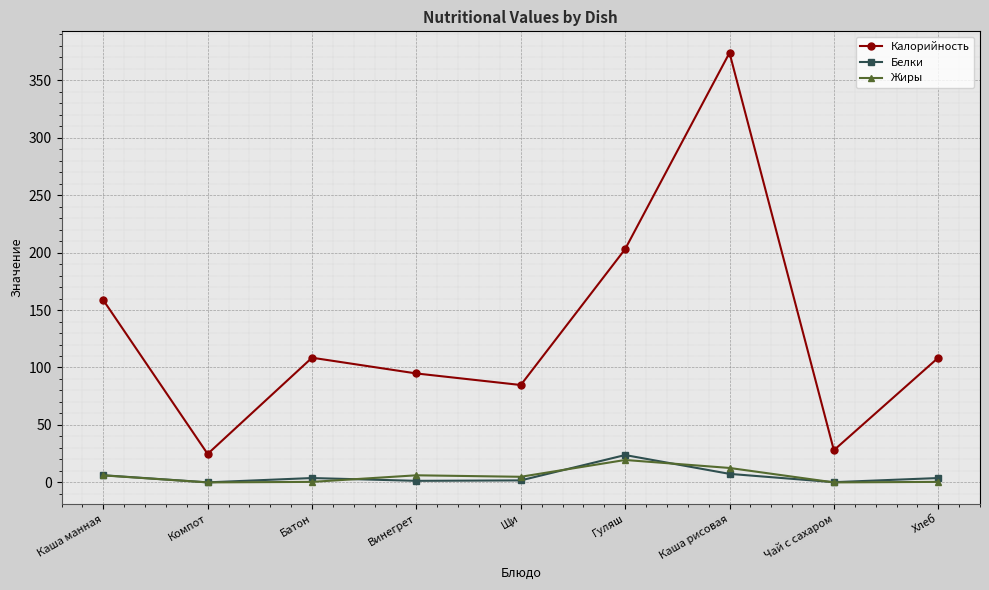

The value of Калорийность at Винегрет is 94.8. True or false?

True